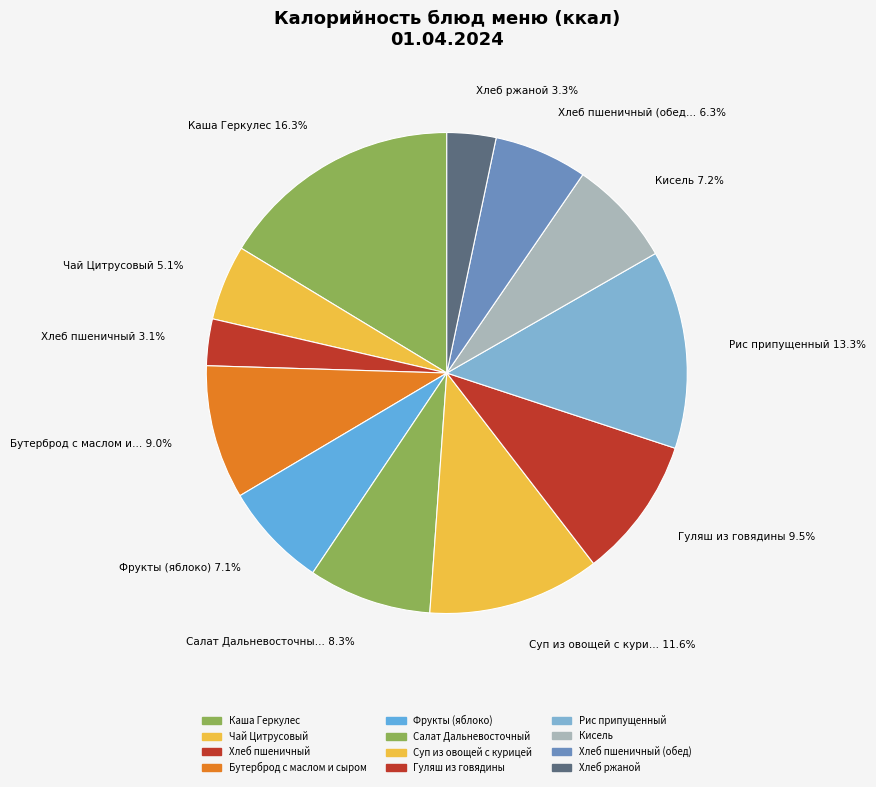

Which category has the smallest portion of the pie?

Хлеб пшеничный